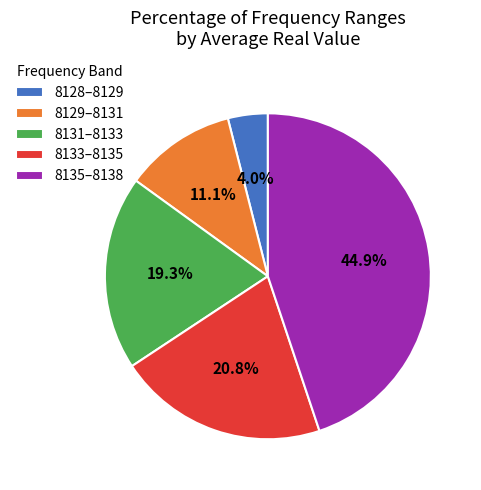

Combined, do 8133–8135 and 8131–8133 account for over 50%?

No